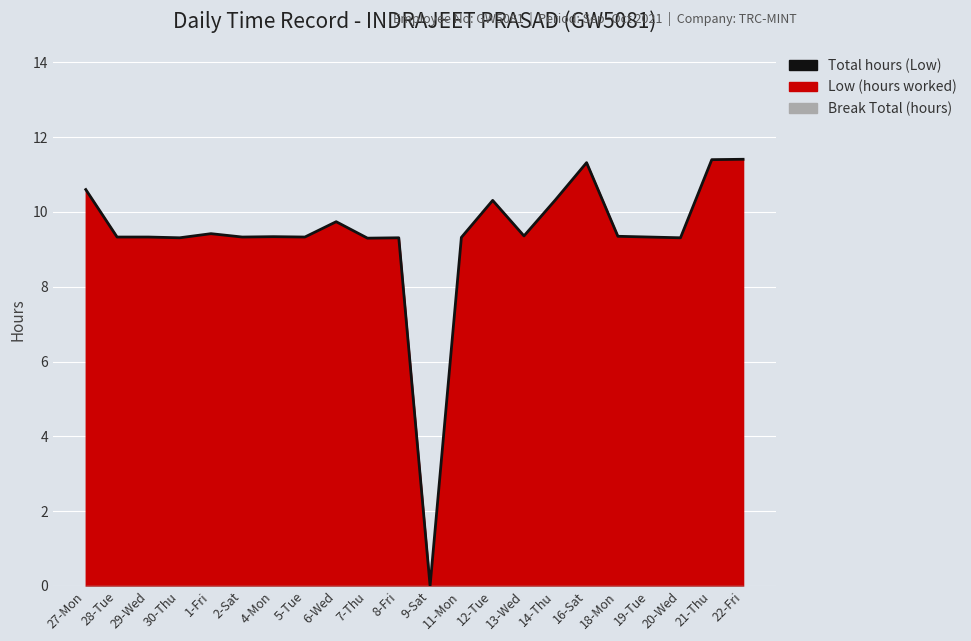

The chart shows a value of 3.0 at 2-Sat. True or false?

False